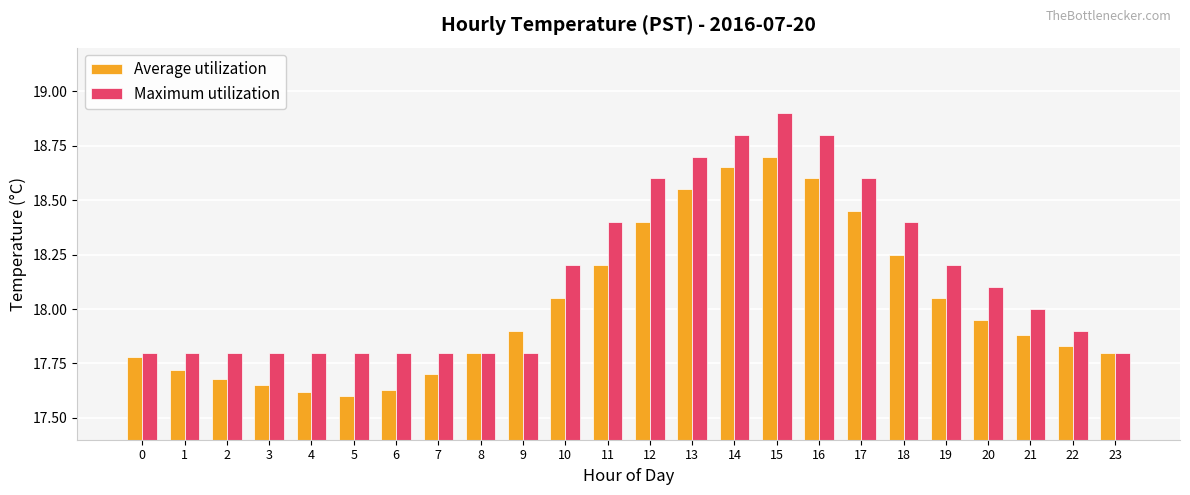

At how many categories does at least one series exceed 17?

24